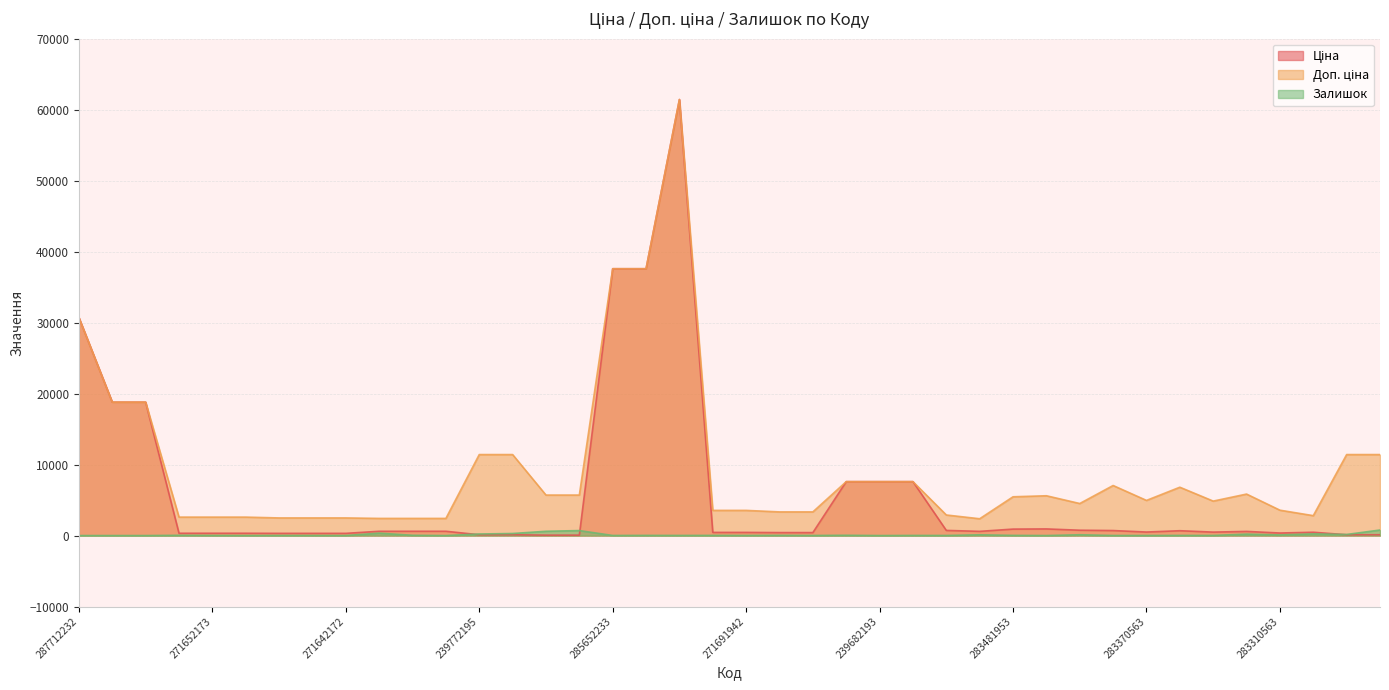

Reading right to left, transcribe all the data shown in this chart.

Ціна: 114.1	114.1	467.3	357.4	584.4	485.4	681.0	495.0	705.1	752.2	934.5	910.4	591.6	724.5	7596.5	7596.5	7596.5	416.6	416.6	443.1	443.1	61434.3	37593.6	37593.6	57.0	57.0	114.1	114.1	603.7	603.7	603.7	310.3	310.3	310.3	324.8	324.8	324.8	18796.8	18796.8	30717.1
Доп. ціна: 11410.0	11410.0	2803.6	3573.9	5843.9	4853.8	6809.8	4950.4	7051.3	4513.3	5607.2	5462.3	2366.5	2897.8	7596.5	7596.5	7596.5	3332.5	3332.5	3545.0	3545.0	61434.3	37593.6	37593.6	5705.0	5705.0	11410.0	11410.0	2414.8	2414.8	2414.8	2482.4	2482.4	2482.4	2598.3	2598.3	2598.3	18796.8	18796.8	30717.1
Залишок: 779.0	153.0	239.0	85.0	204.0	14.0	19.0	9.0	8.0	113.0	2.0	24.0	106.0	11.0	17.0	0.0	39.0	10.0	30.0	13.0	22.0	16.0	23.0	12.0	702.0	601.0	290.0	218.0	0.0	38.0	341.0	4.0	10.0	12.0	4.0	15.0	35.0	0.0	0.0	0.0